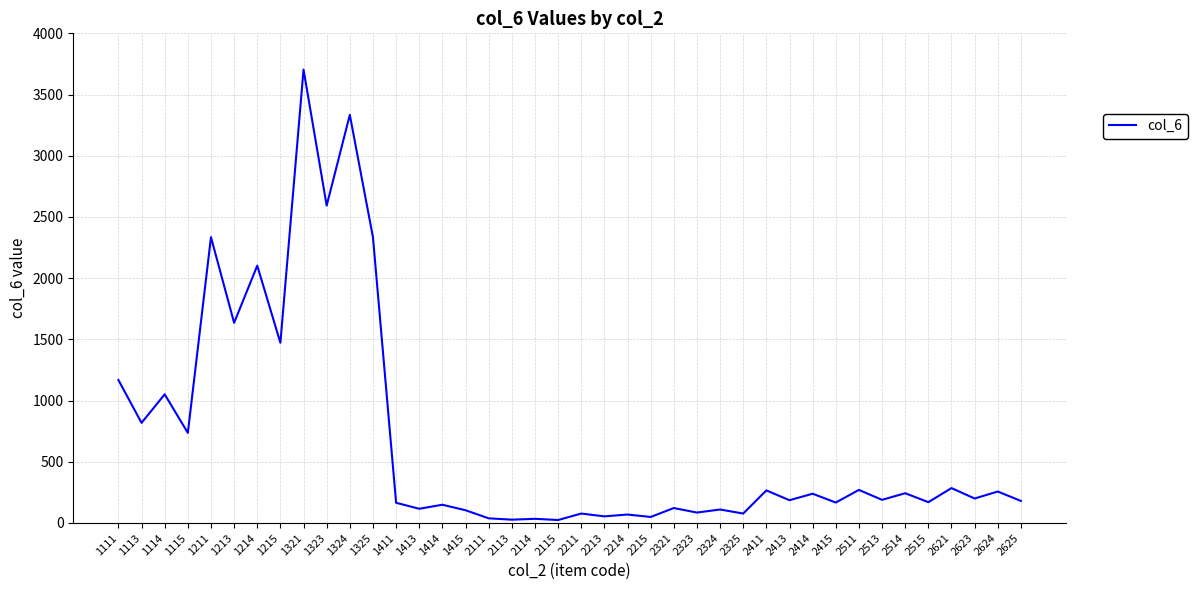

Does the chart have visible grid lines?

Yes